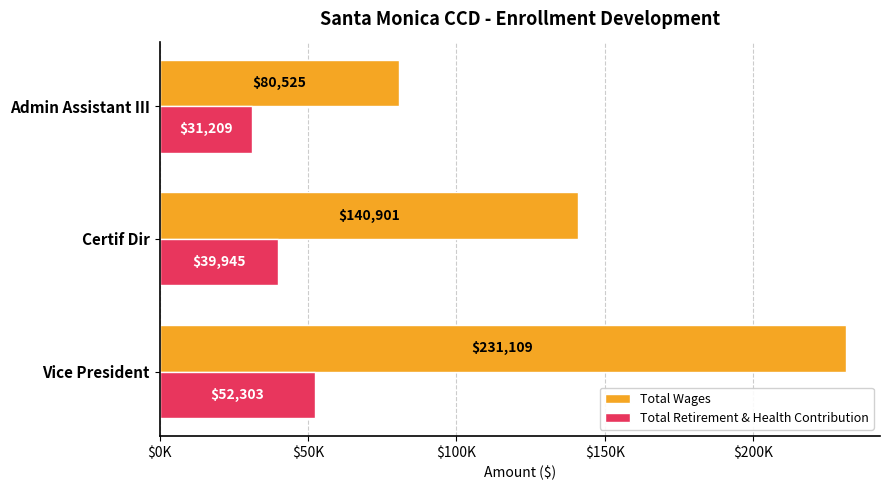

Reading right to left, extract all data points from this chart.

Total Wages: 80525	140901	231109
Total Retirement & Health Contribution: 31209	39945	52303